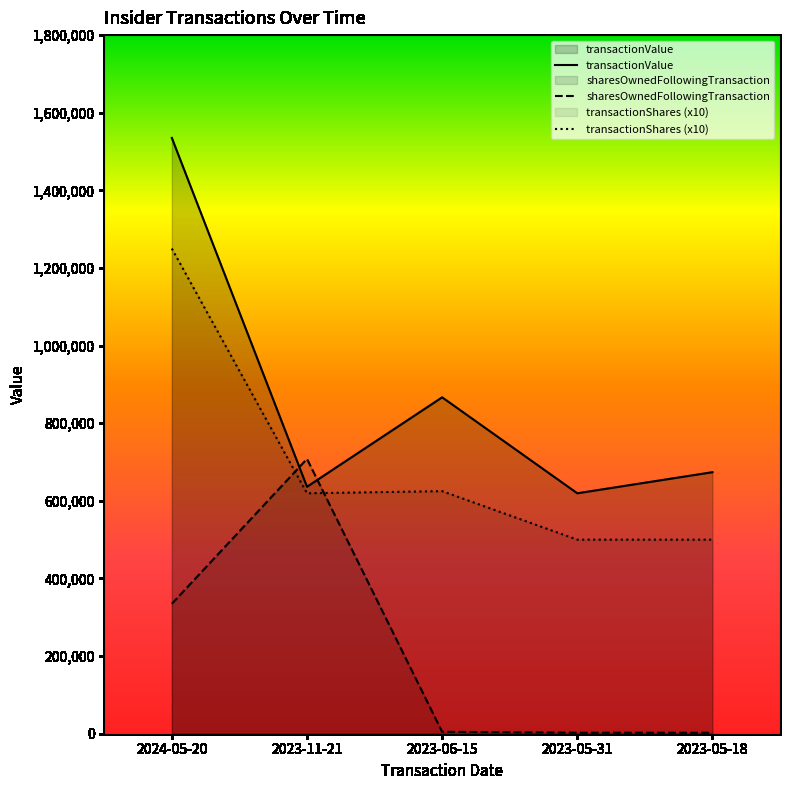

At which category is the sum across all series the highest?

2024-05-20